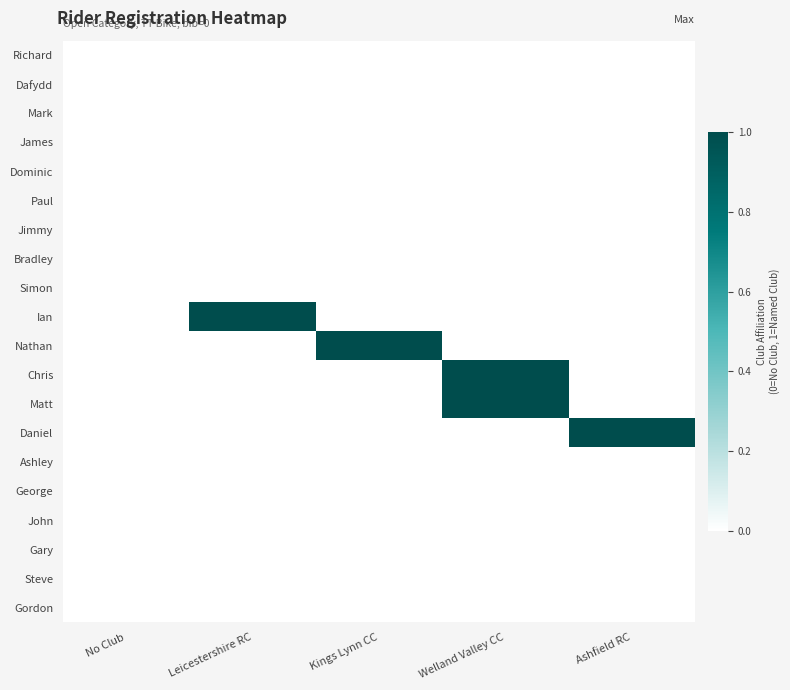

At which category is the sum across all series the highest?

Welland Valley CC